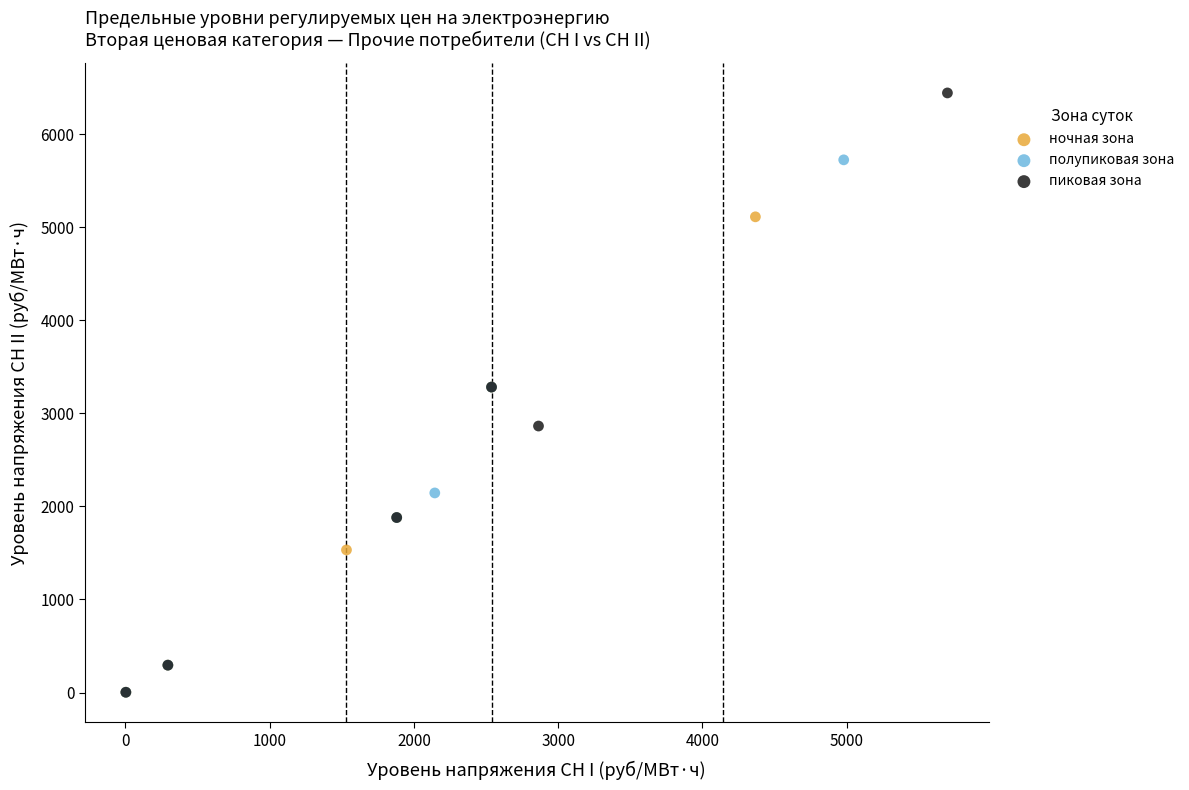

Which series has the widest spread of Y values?

пиковая зона